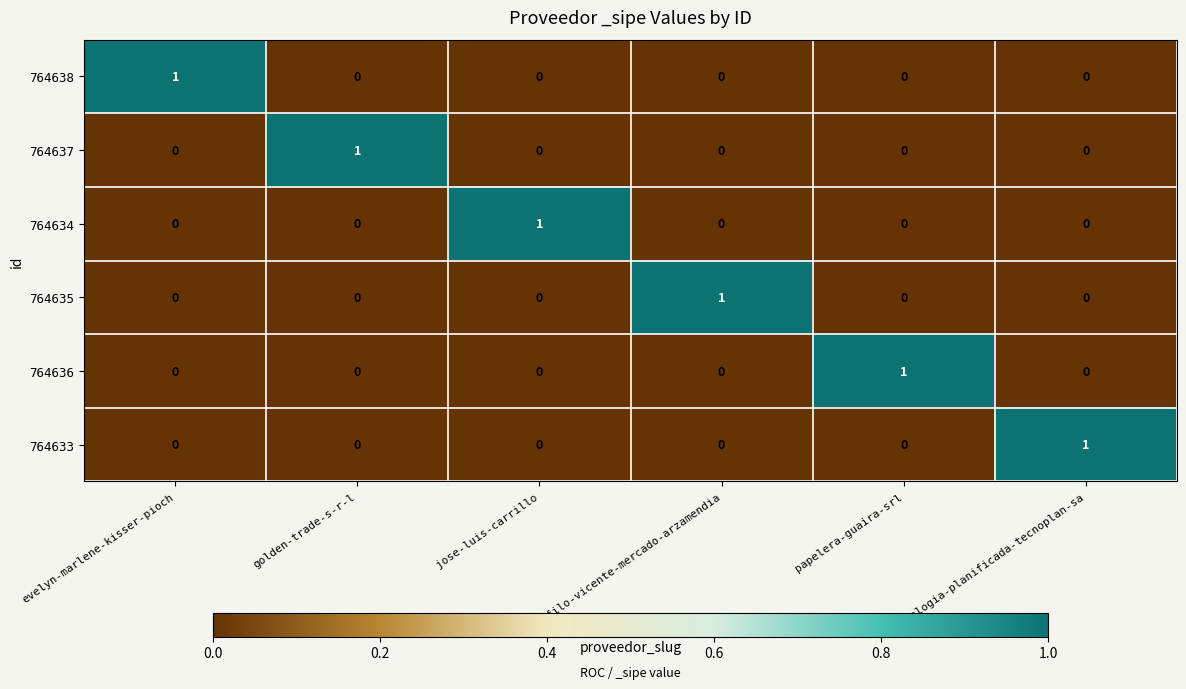

How many positive values does the 764638 series have?

1